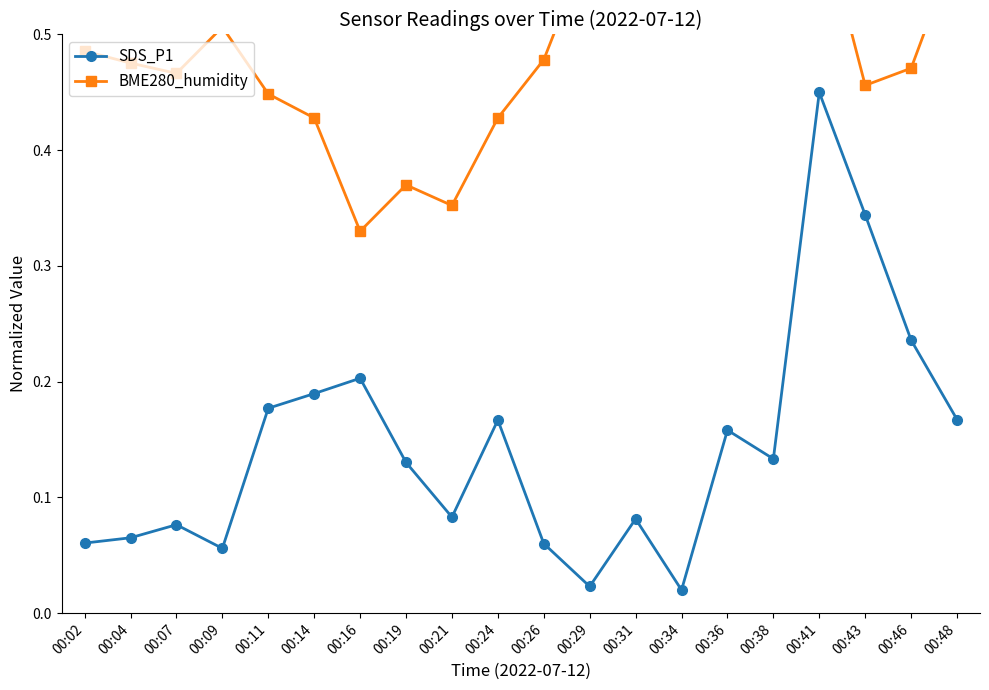

At which label is SDS_P1 closest to 0?

00:34